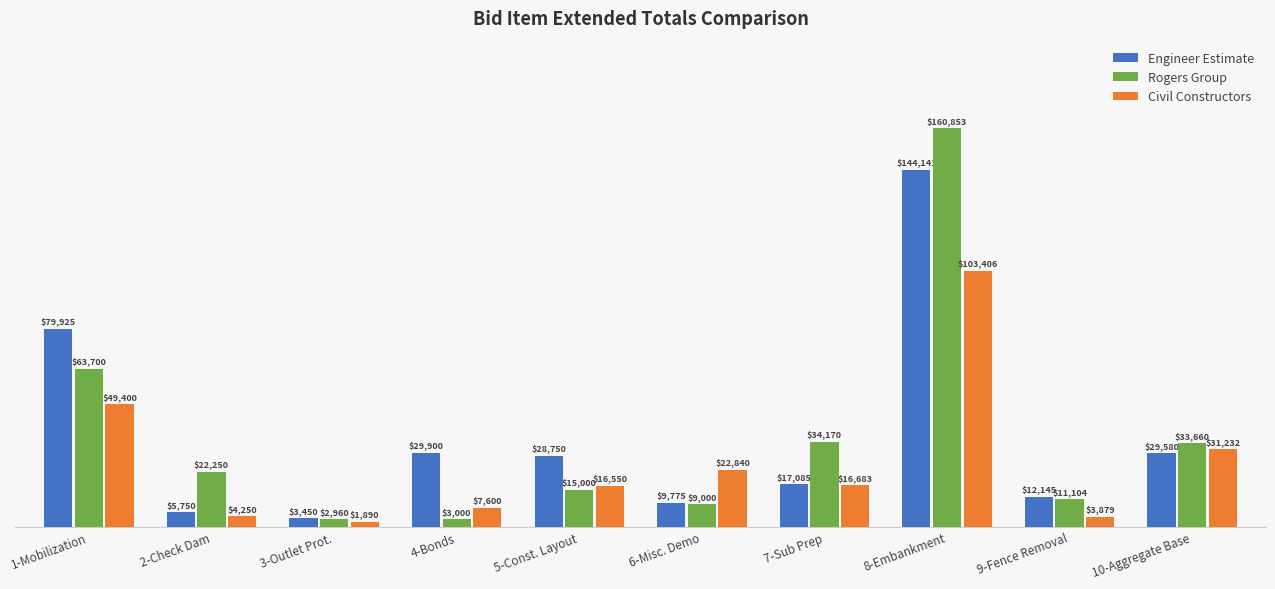

What are all the series names shown in the legend?

Engineer Estimate, Rogers Group, Civil Constructors